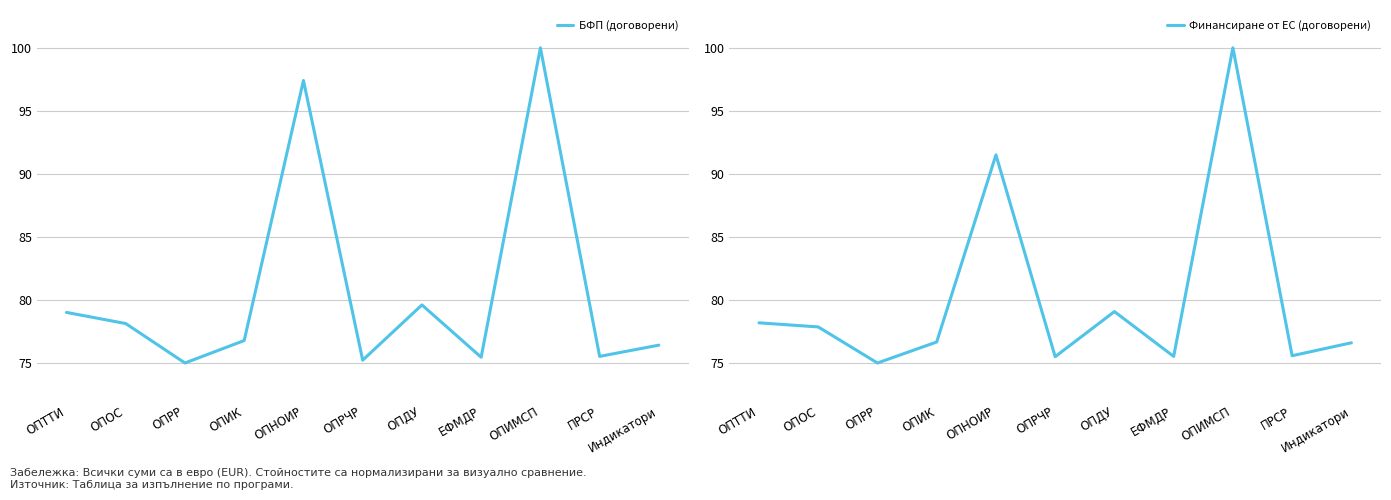

What is the difference between the highest and lowest values at ОПДУ?

0.5